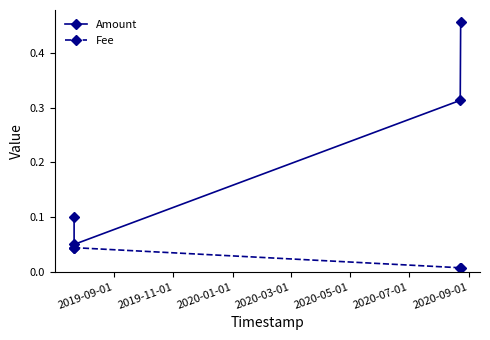

Which series has the widest spread of values?

Amount